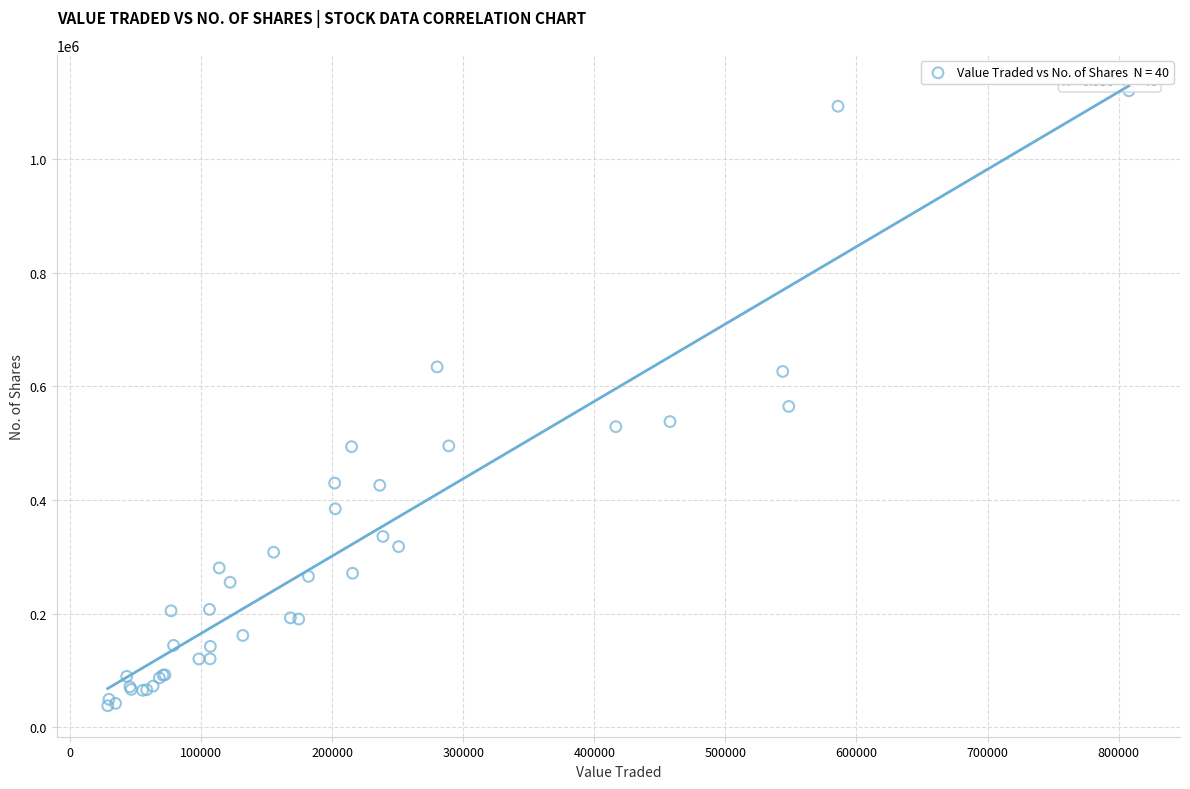

What Y value in the scatter plot is closest to 579275?

564830